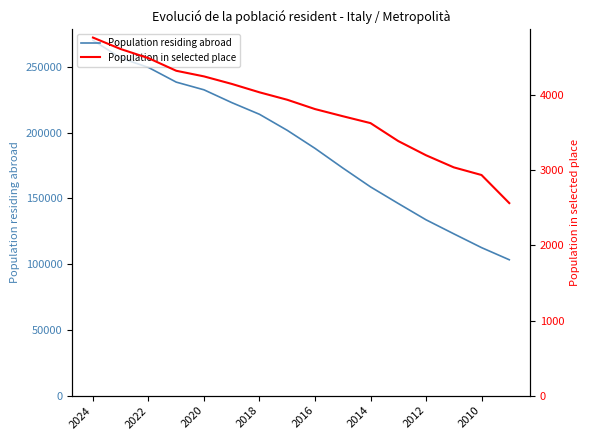

What is the average value of the Population in selected place series?

3804